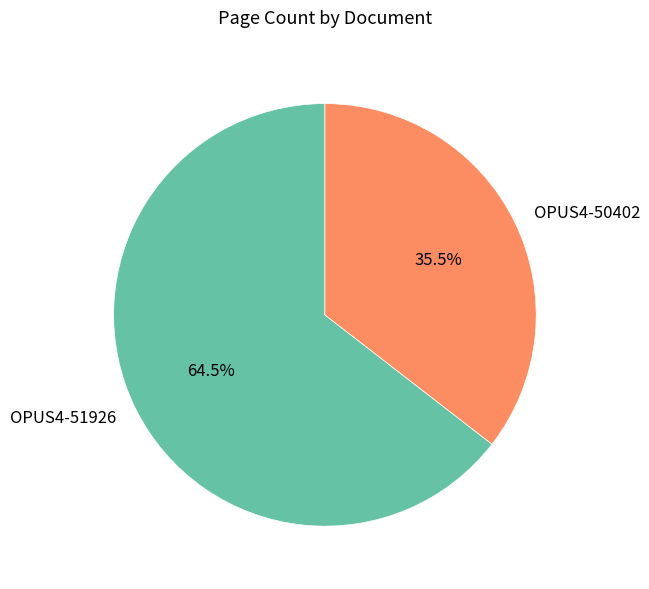

Combined, what portion of the pie is OPUS4-50402 and OPUS4-51926?

100.0%